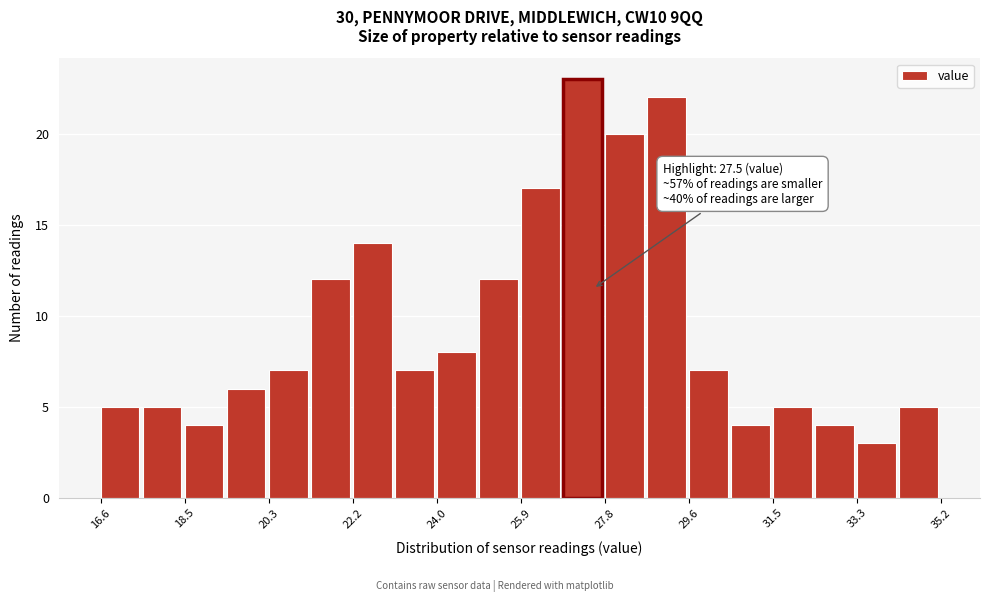

Over which range of the x-axis is the bar tallest?

26.8 to 27.8